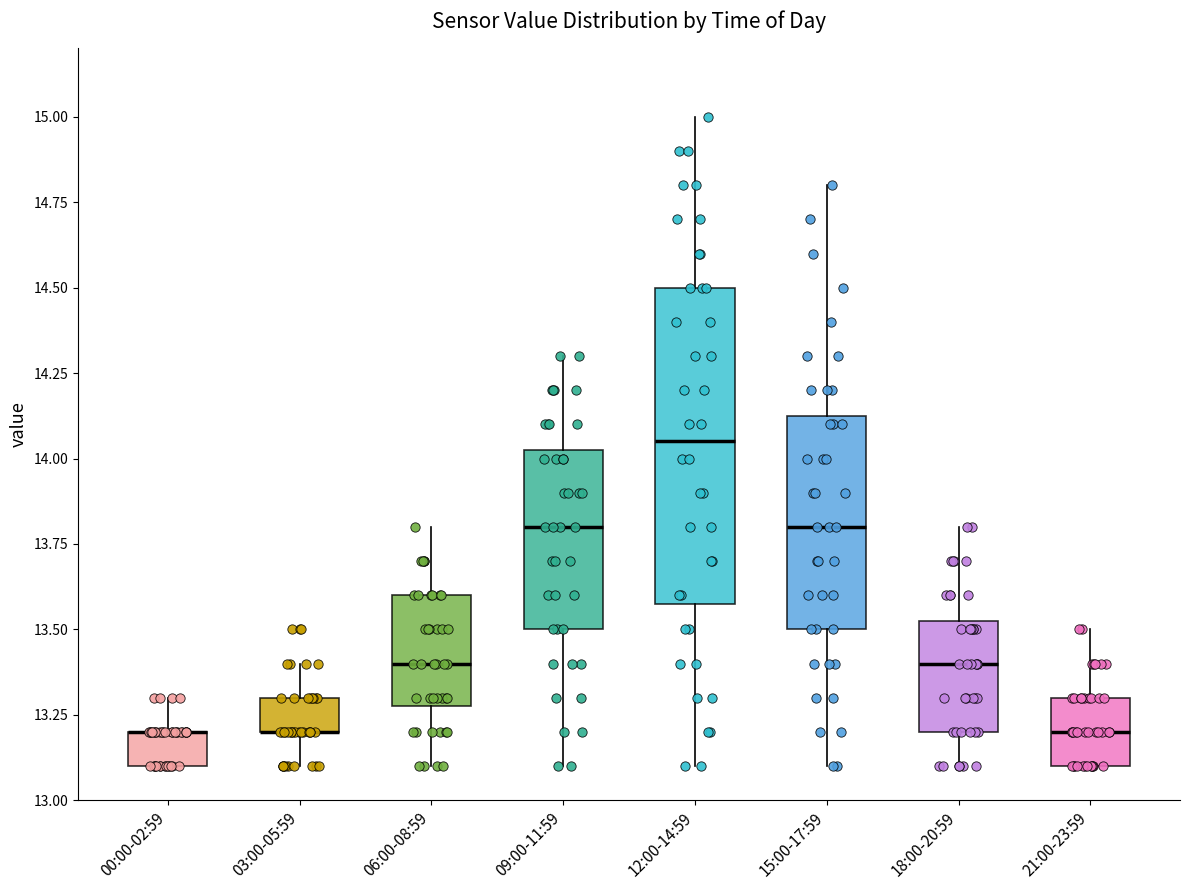

Which box is the tallest, from its lower edge to its upper edge?

12:00-14:59